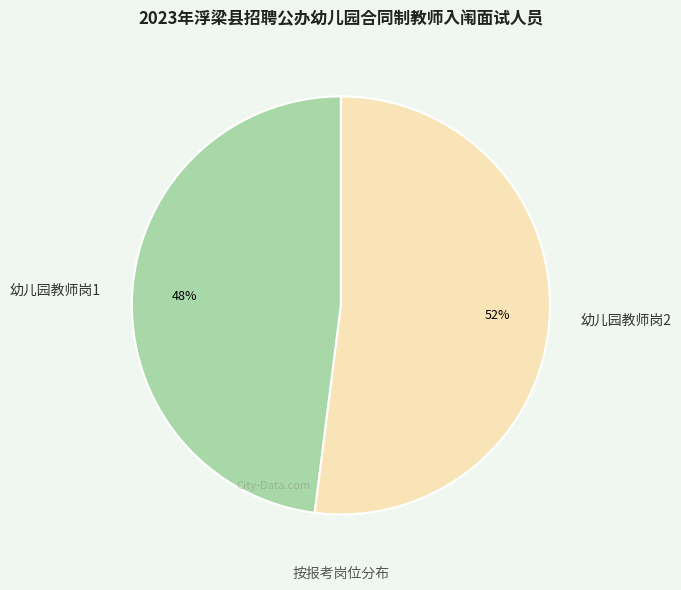

Which category has the smallest portion of the pie?

幼儿园教师岗1